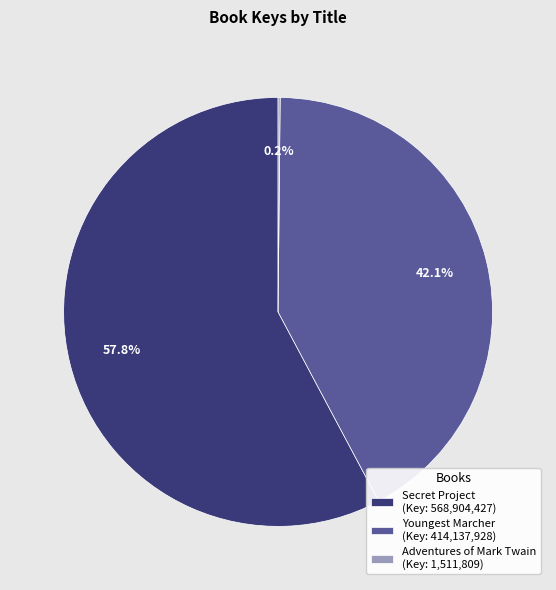

Is it true that Secret Project is 48% of the pie?

False